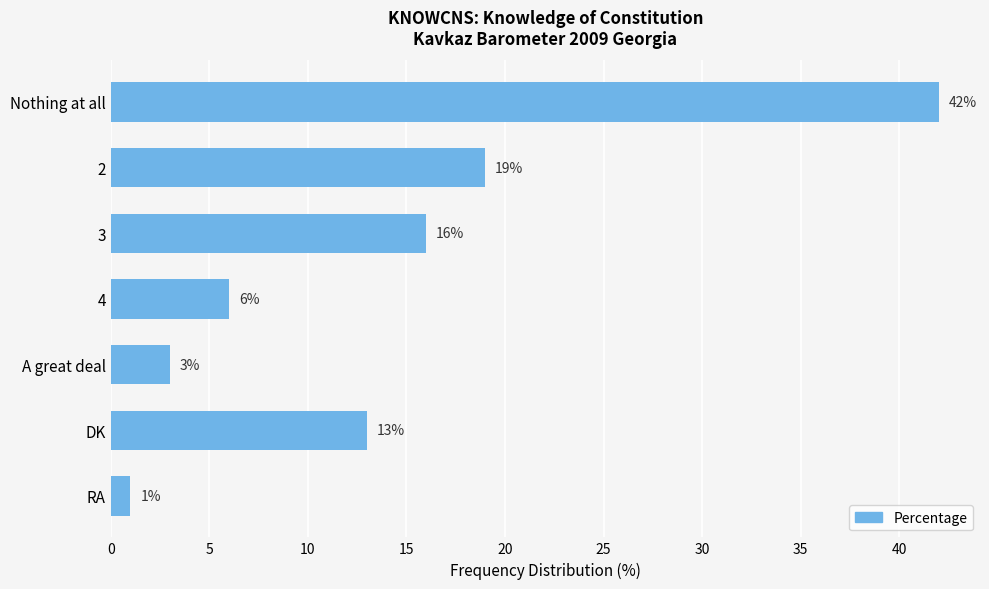

Are the bars grouped side by side (vs. stacked)?

No